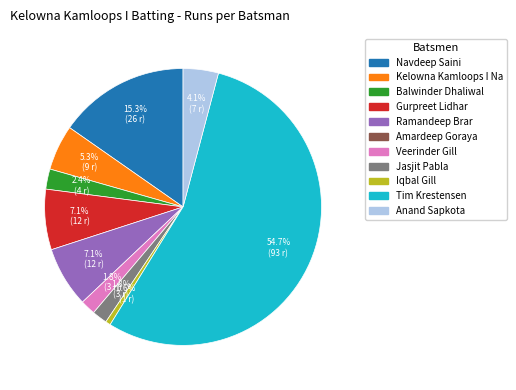

Does any single category account for the majority?

Yes